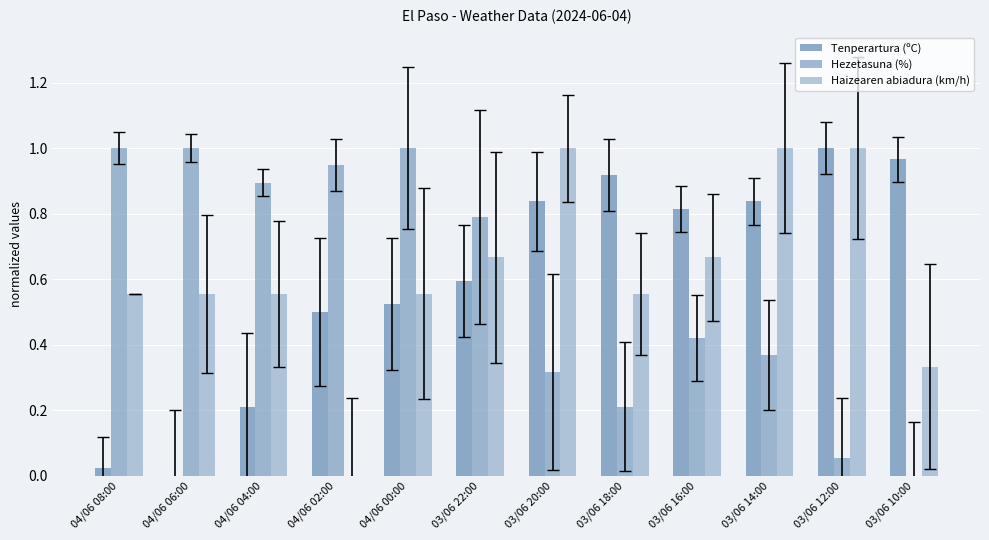

At which category is the sum across all series the highest?

03/06 14:00